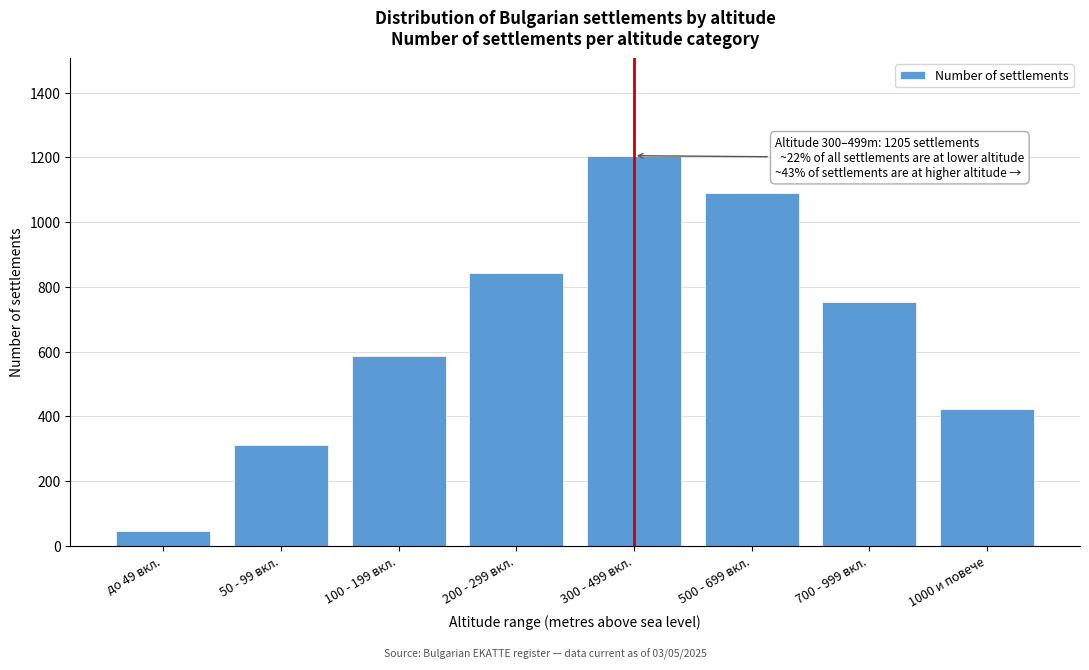

Reading left to right, what are all the values shown in this chart?

до 49 вкл.=45	50 - 99 вкл.=312	100 - 199 вкл.=587	200 - 299 вкл.=843	300 - 499 вкл.=1205	500 - 699 вкл.=1089	700 - 999 вкл.=754	1000 и повече=424